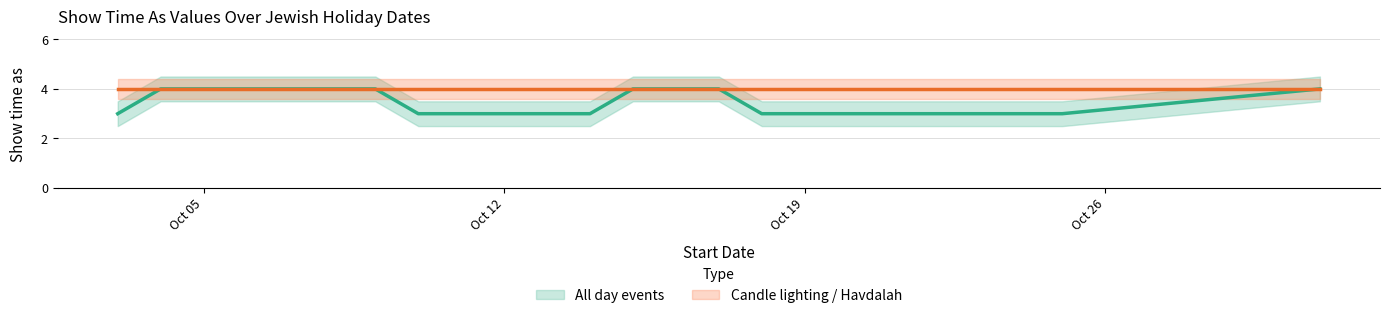

The value at 10/16/2014 is 4. True or false?

True